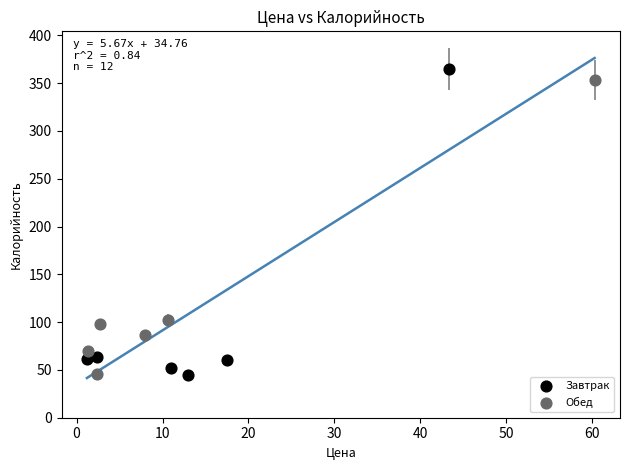

Which series has the largest Y range (max minus min)?

Завтрак